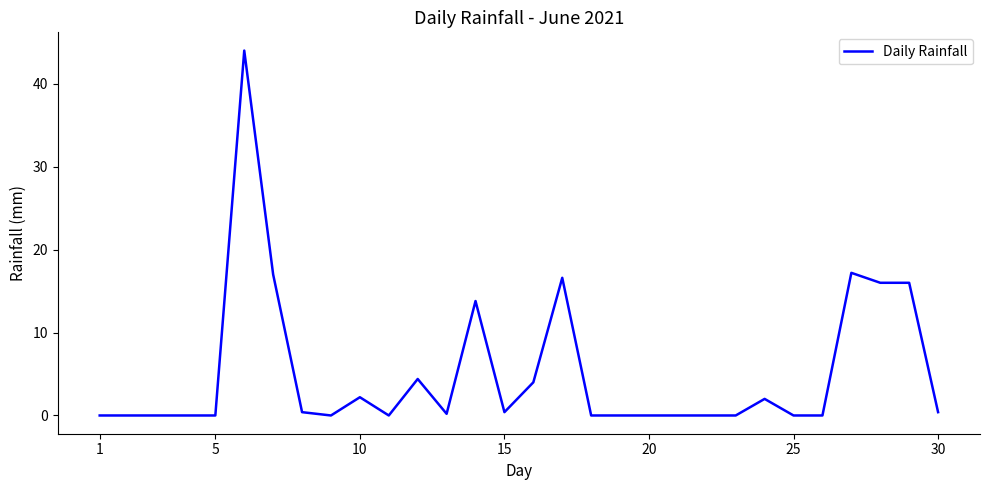

What is the greatest value displayed?

44.0